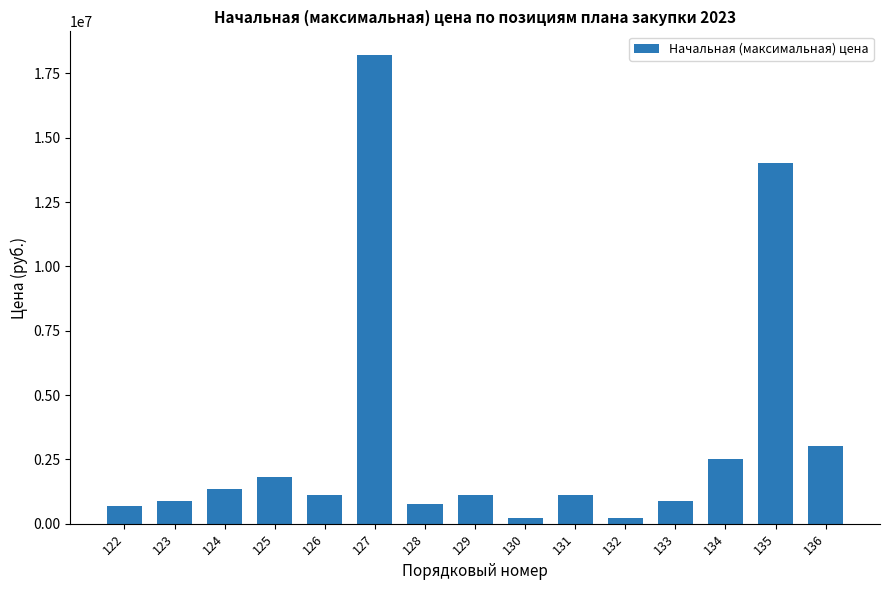

At which label is the value closest to 9211862?

135